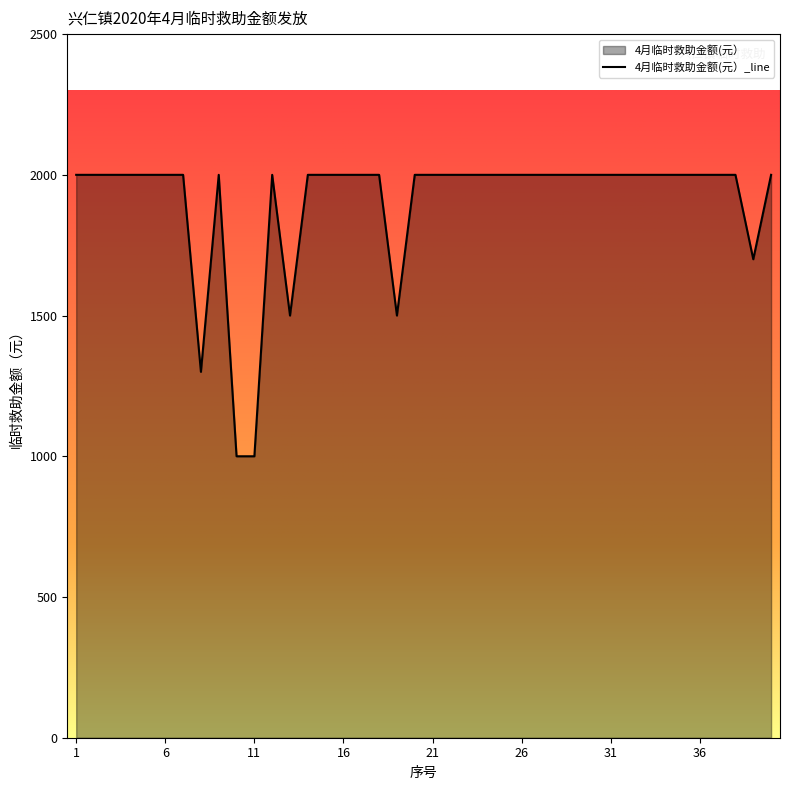

Reading left to right, what are all the values shown in this chart?

2000	2000	2000	2000	2000	2000	2000	1300	2000	1000	1000	2000	1500	2000	2000	2000	2000	2000	1500	2000	2000	2000	2000	2000	2000	2000	2000	2000	2000	2000	2000	2000	2000	2000	2000	2000	2000	2000	1700	2000